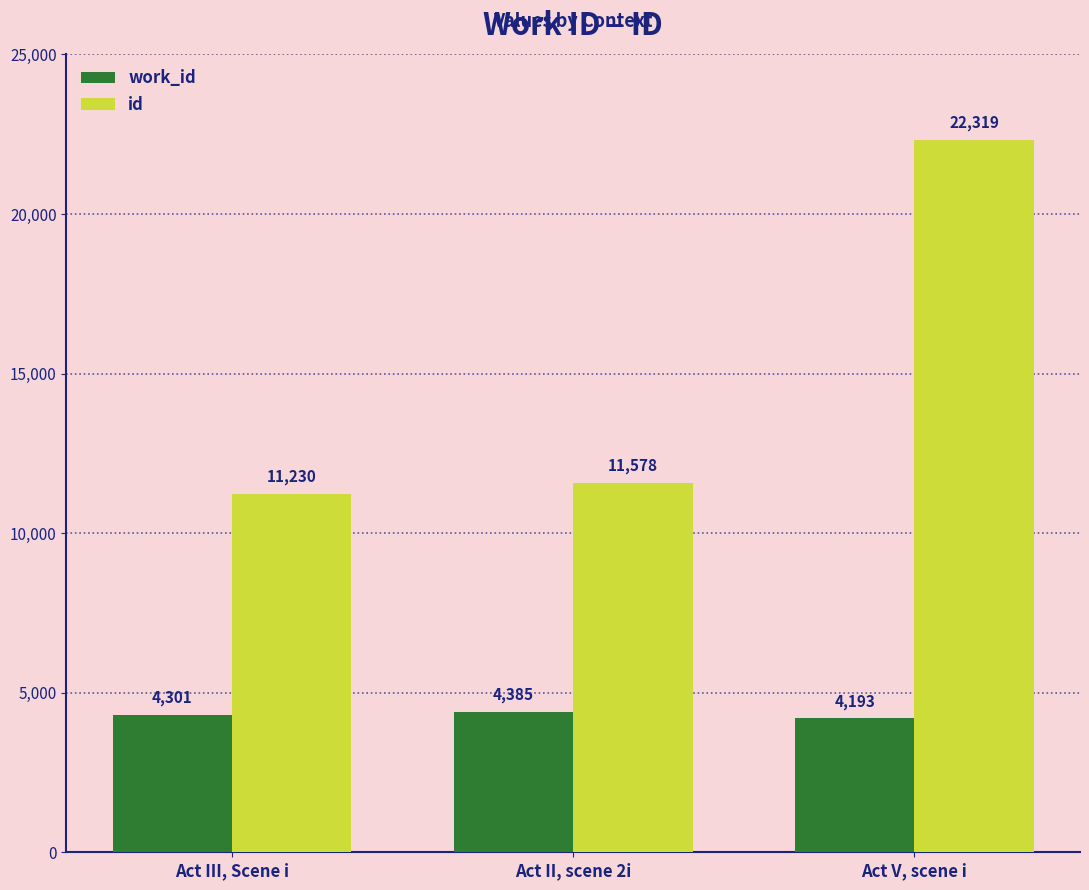

Count the number of categories in the chart.

3